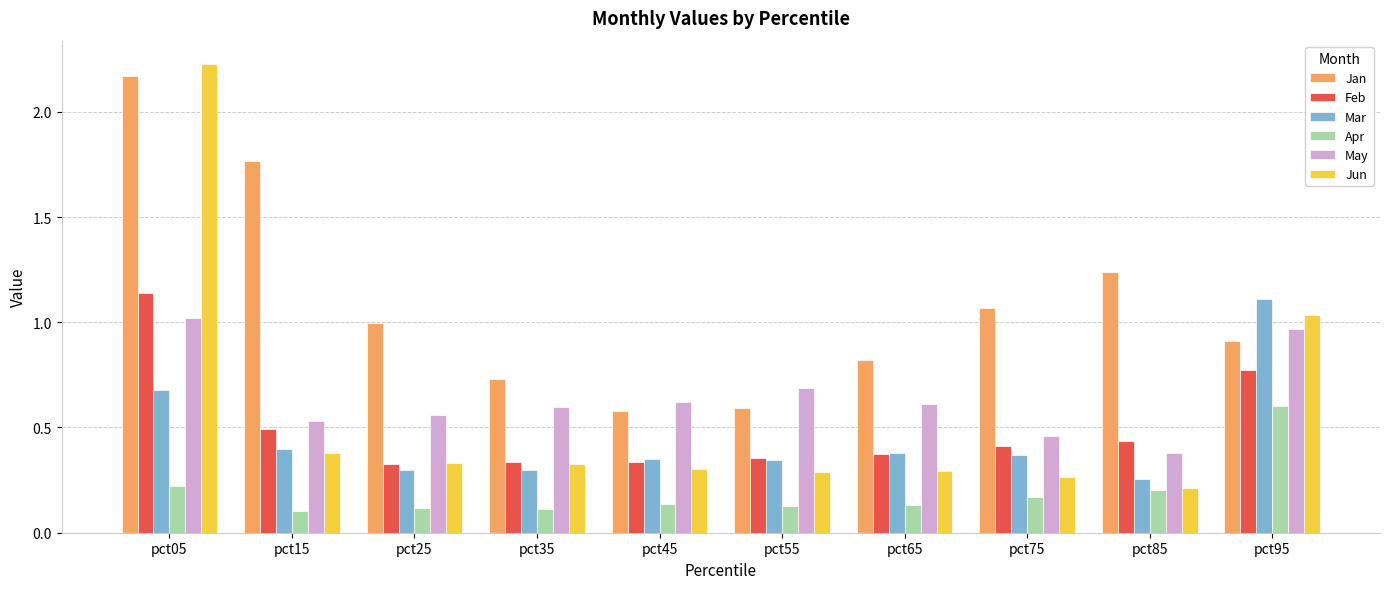

Is it true that Mar equals 0.6 at pct65?

False